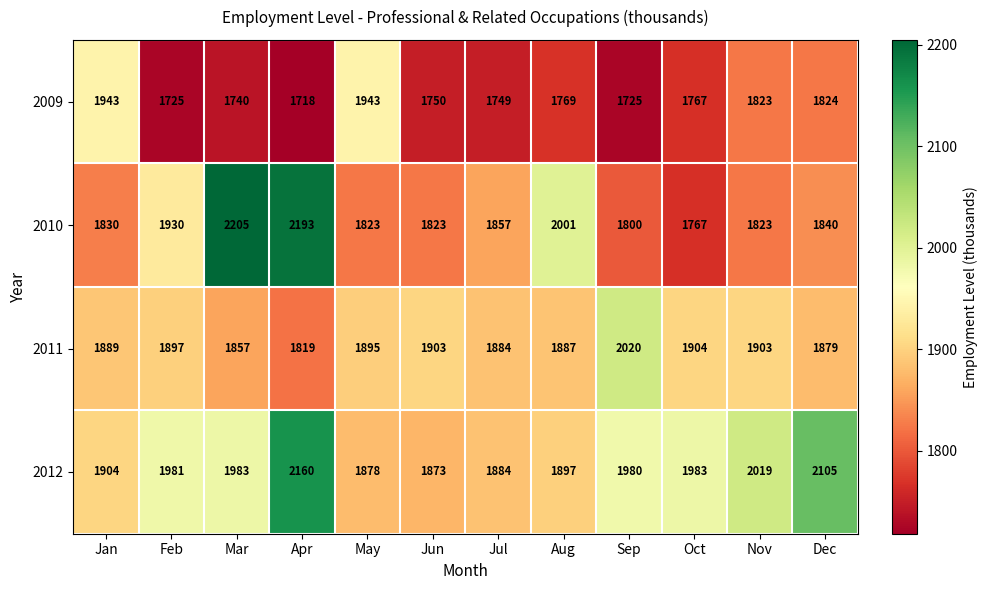

What is the difference between the highest and lowest values at Mar?

465